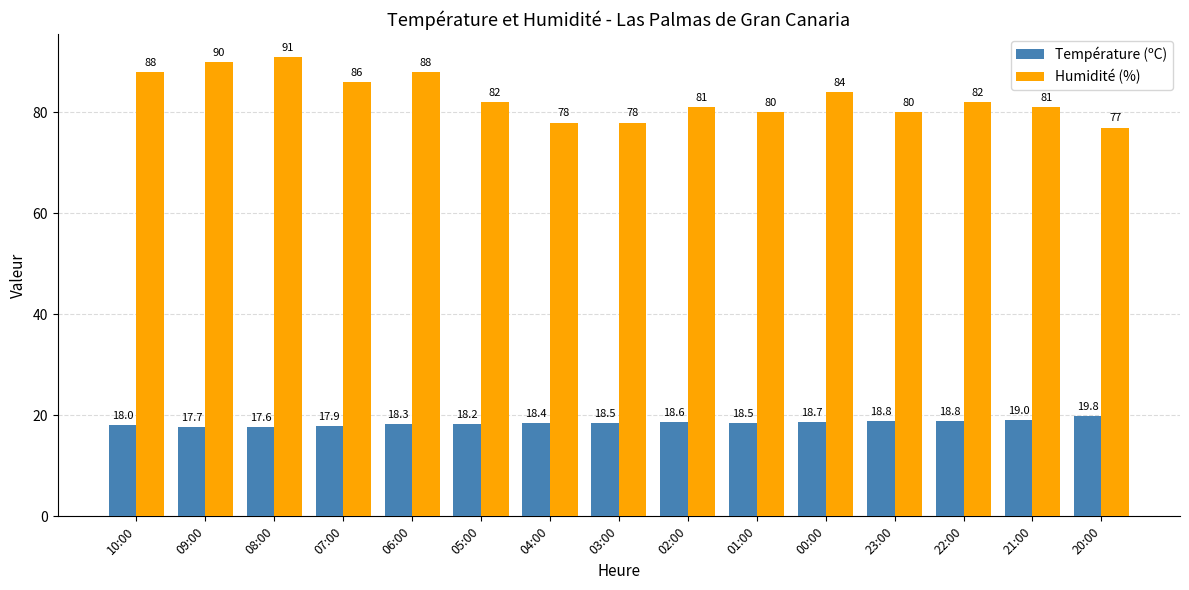

True or false: Température (ºC) has a value of 4.9 at 08:00.

False